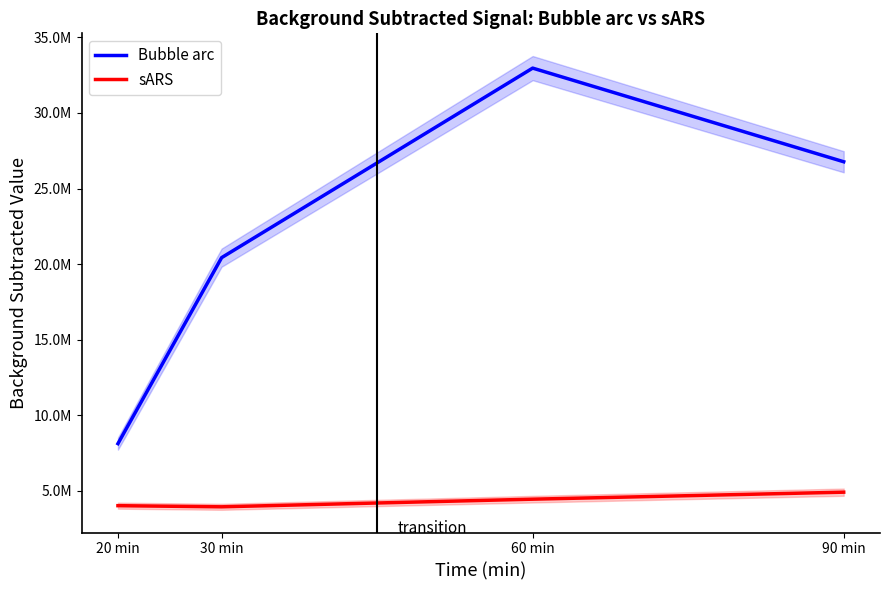

What is the value of the Bubble arc point at the 3rd from the left?

32970197